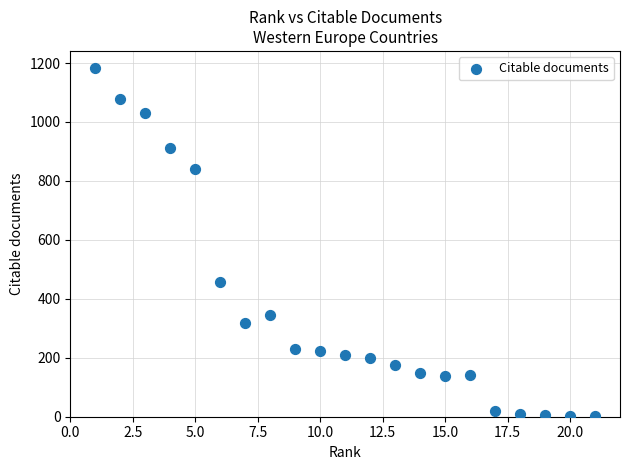

What Y value in the scatter plot is closest to 591?

458